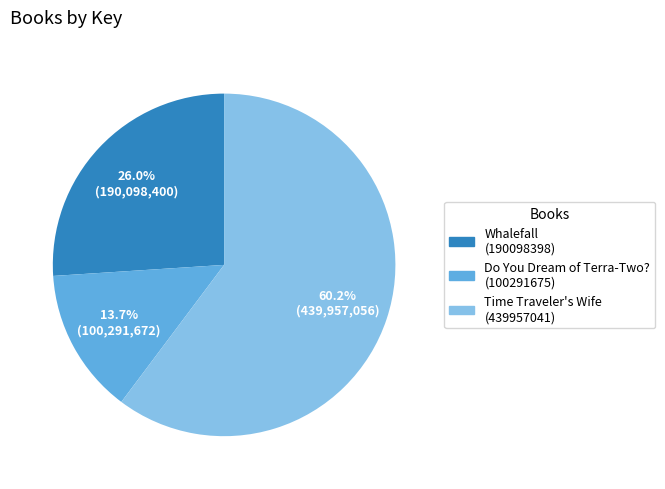

Combined, do Time Traveler's Wife (439957041) and Whalefall (190098398) account for over 50%?

Yes